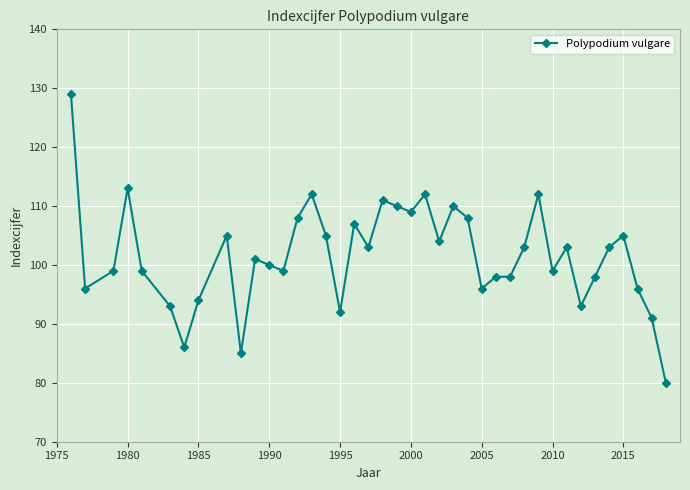

What is the smallest value displayed?

80